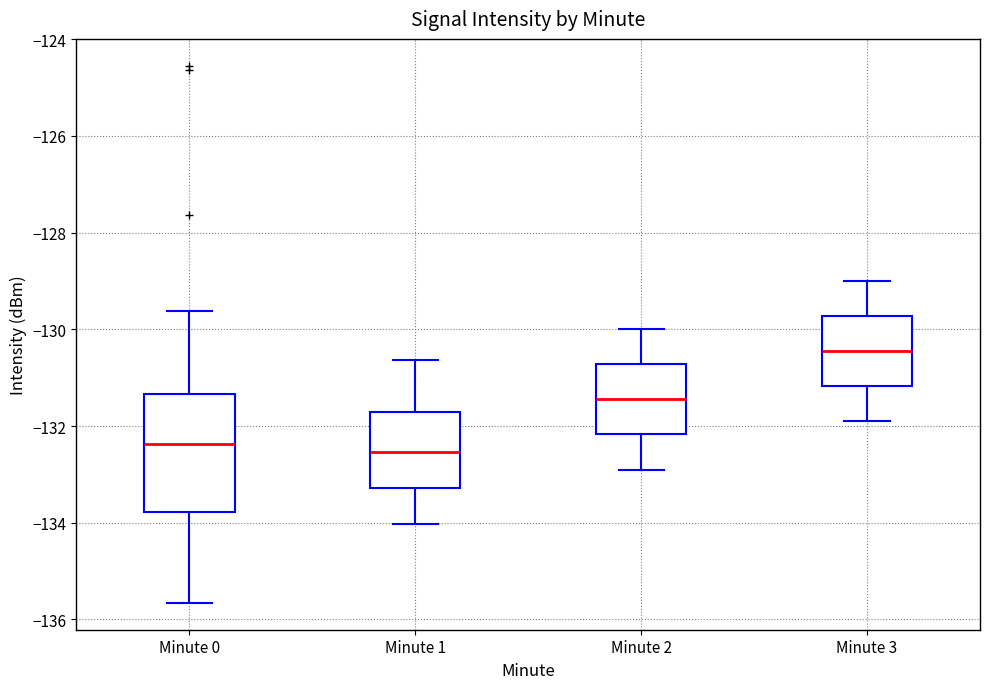

Reading left to right, transcribe this box plot: for each box, give where its median line is, the range the box spans, and where its two whiskers end, as read against the y-axis. The values are not printed on the chart, so give them approximately, as read against the axis.

Minute 0: median -132.4, box -133.8 to -131.4, whiskers -135.6 to -129.6
Minute 1: median -132.6, box -133.2 to -131.8, whiskers -134.0 to -130.6
Minute 2: median -131.4, box -132.2 to -130.8, whiskers -132.8 to -130.0
Minute 3: median -130.4, box -131.2 to -129.8, whiskers -131.8 to -129.0